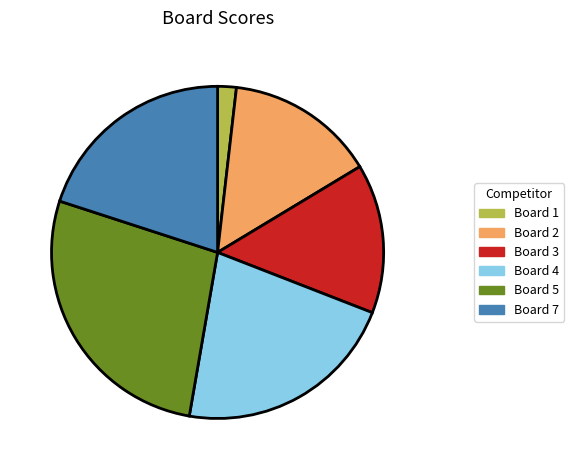

Does Board 5 account for over 50% of the chart?

No